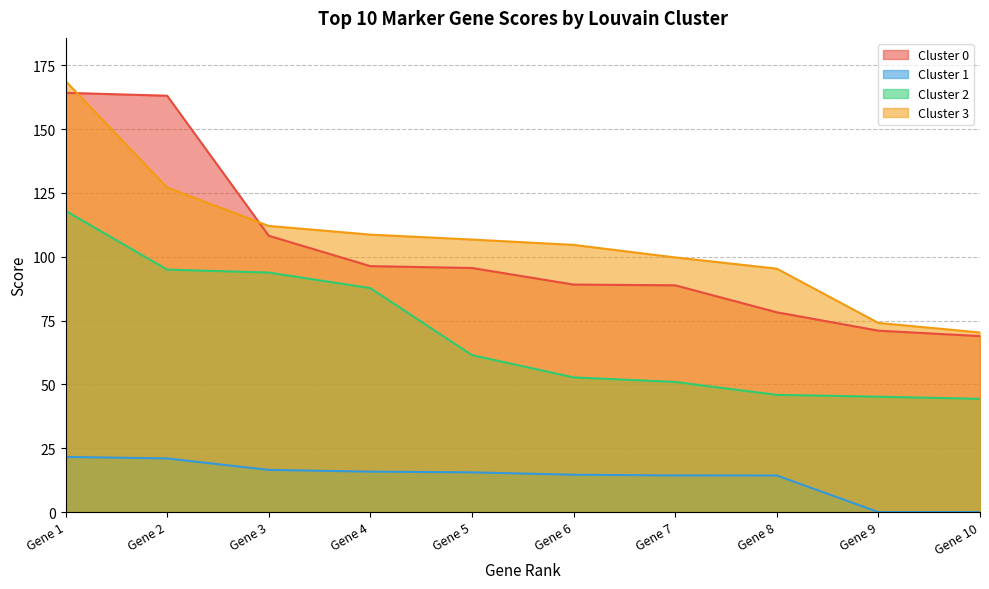

Where does the Cluster 0 series first go above 95?

Gene 1